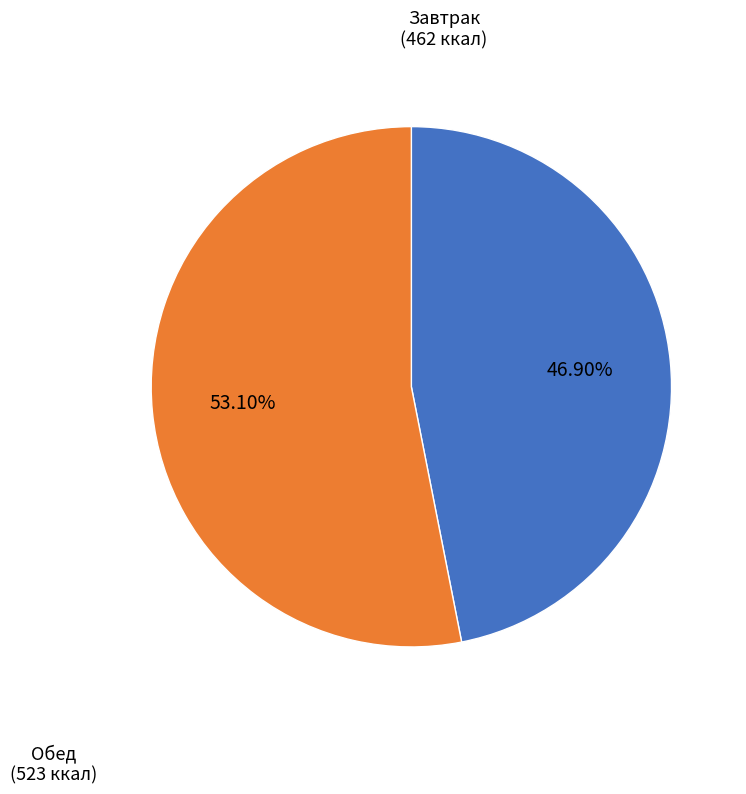

Is there a majority slice in this chart?

Yes